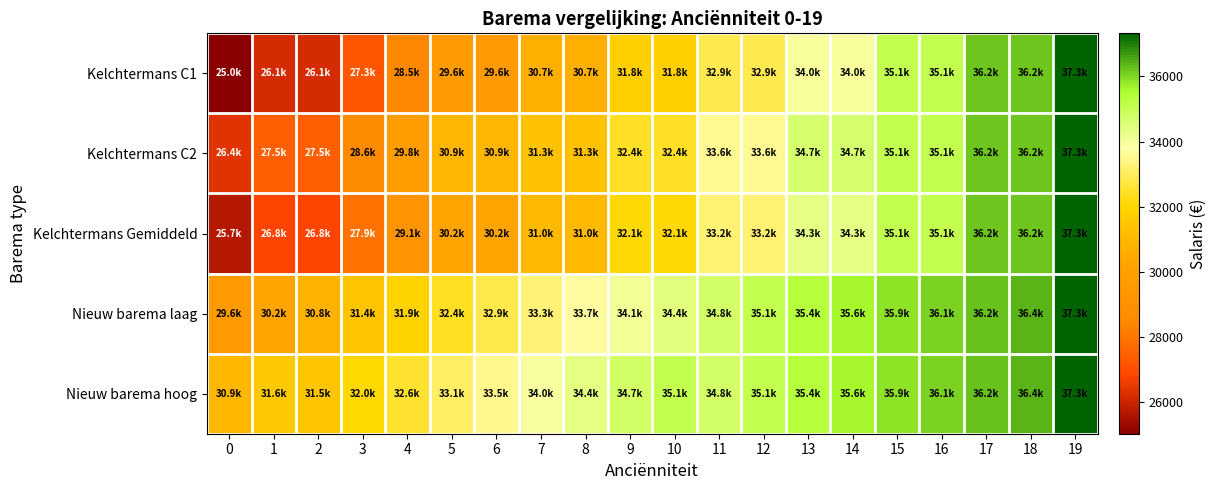

At how many categories does at least one series exceed 34782?

9